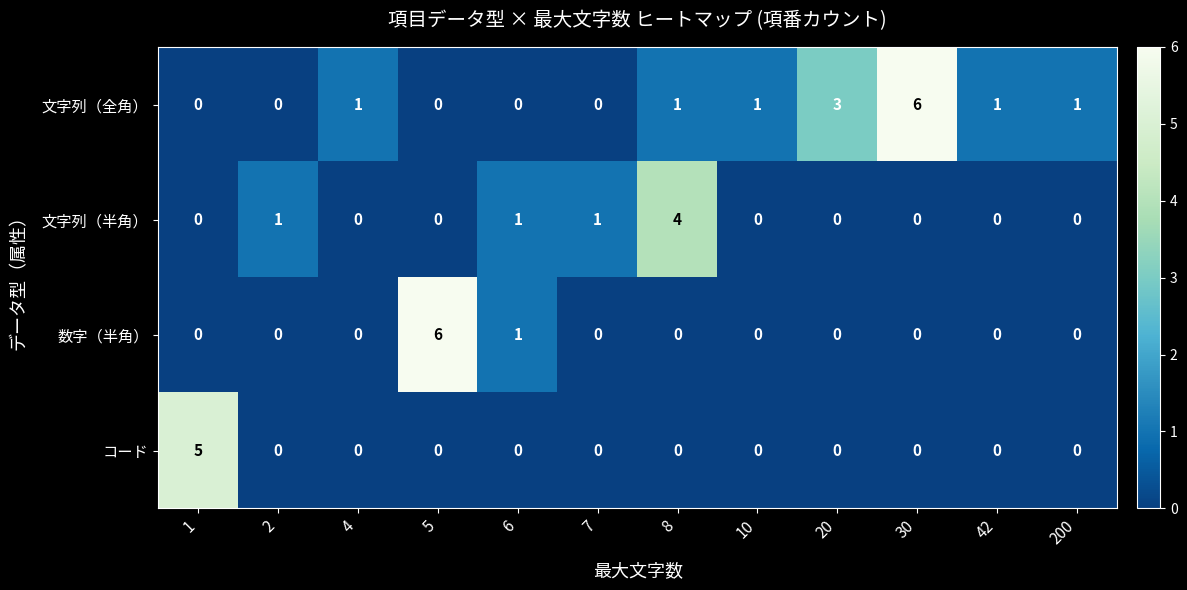

Which series has the largest total across all categories?

文字列（全角）